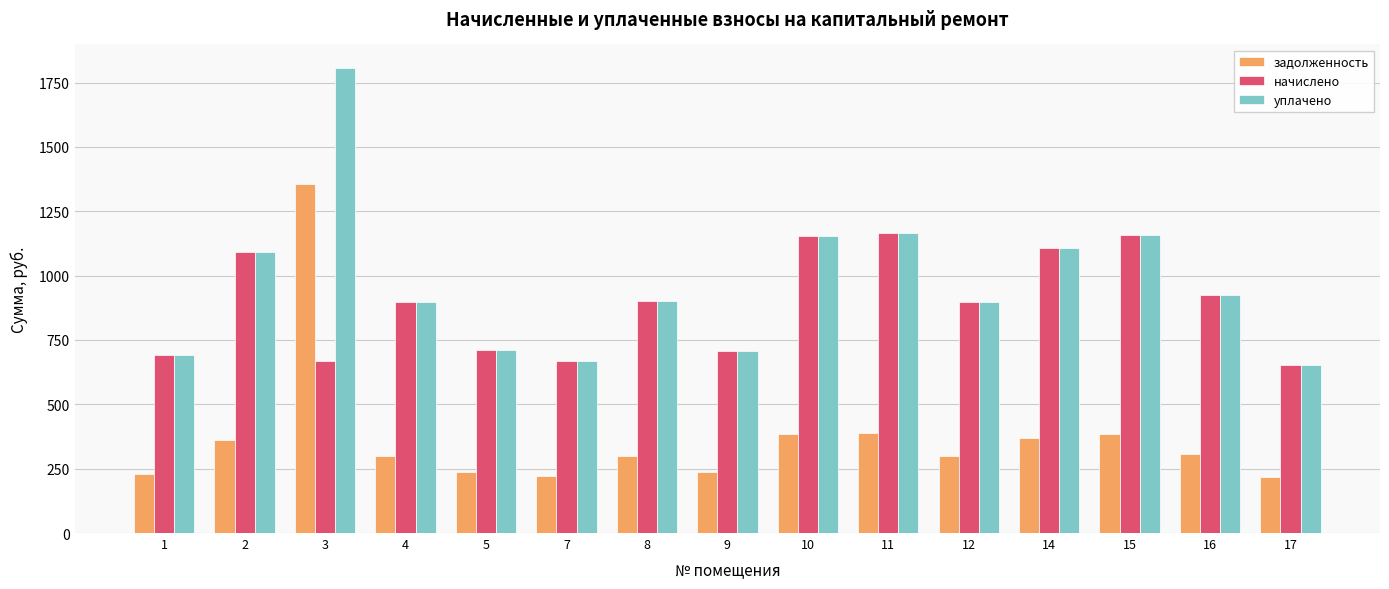

What is the highest value of the уплачено series?

1807.7